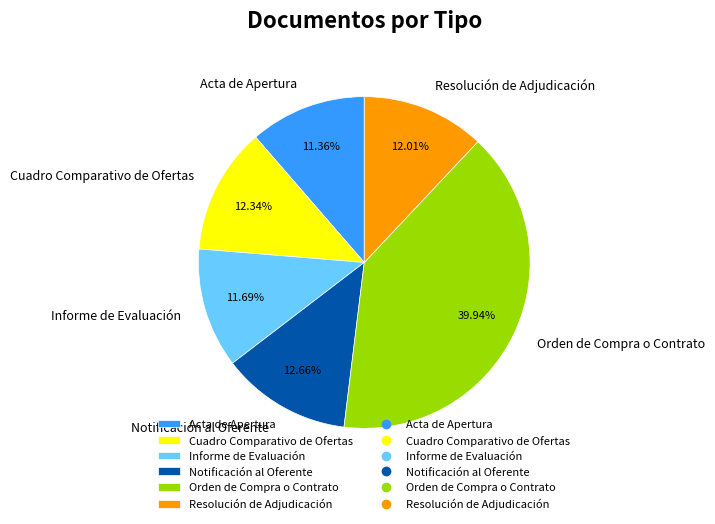

How many segments does this pie chart have?

6